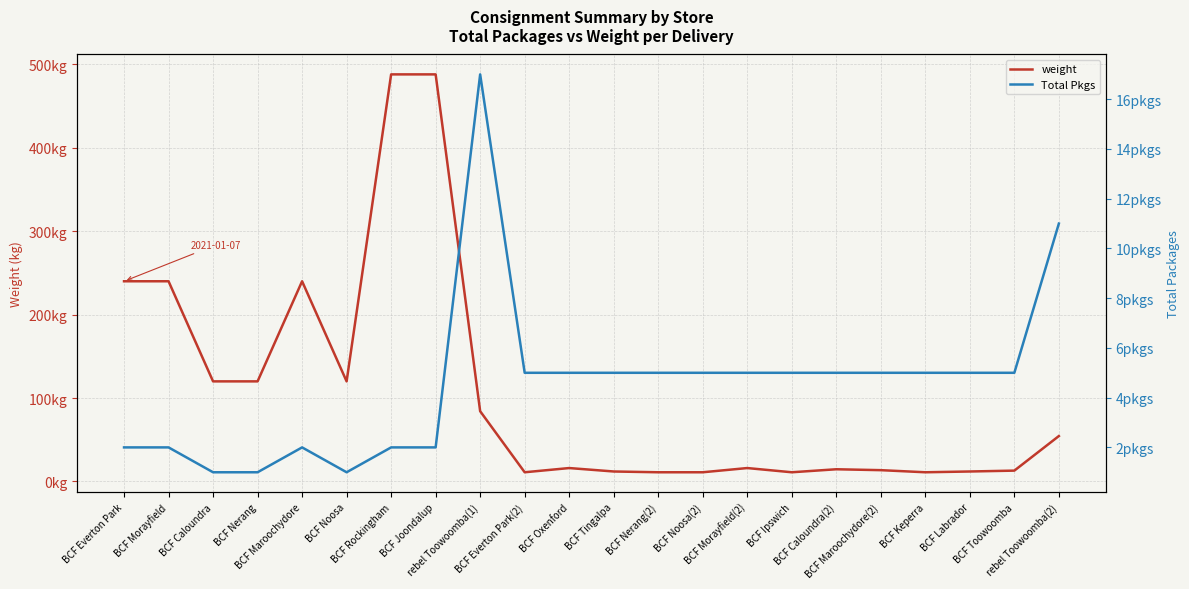

Reading left to right, extract all data points from this chart.

weight: BCF Everton Park=240.0	BCF Morayfield=240.0	BCF Caloundra=120.0	BCF Nerang=120.0	BCF Maroochydore=240.0	BCF Noosa=120.0	BCF Rockingham=488.0	BCF Joondalup=488.0	rebel Toowoomba(1)=84.2	BCF Everton Park(2)=11.0	BCF Oxenford=16.1	BCF Tingalpa=12.0	BCF Nerang(2)=11.0	BCF Noosa(2)=11.0	BCF Morayfield(2)=16.1	BCF Ipswich=11.0	BCF Caloundra(2)=14.6	BCF Maroochydore(2)=13.6	BCF Keperra=11.0	BCF Labrador=12.0	BCF Toowoomba=13.0	rebel Toowoomba(2)=54.4
Total Pkgs: BCF Everton Park=2.0	BCF Morayfield=2.0	BCF Caloundra=1.0	BCF Nerang=1.0	BCF Maroochydore=2.0	BCF Noosa=1.0	BCF Rockingham=2.0	BCF Joondalup=2.0	rebel Toowoomba(1)=17.0	BCF Everton Park(2)=5.0	BCF Oxenford=5.0	BCF Tingalpa=5.0	BCF Nerang(2)=5.0	BCF Noosa(2)=5.0	BCF Morayfield(2)=5.0	BCF Ipswich=5.0	BCF Caloundra(2)=5.0	BCF Maroochydore(2)=5.0	BCF Keperra=5.0	BCF Labrador=5.0	BCF Toowoomba=5.0	rebel Toowoomba(2)=11.0